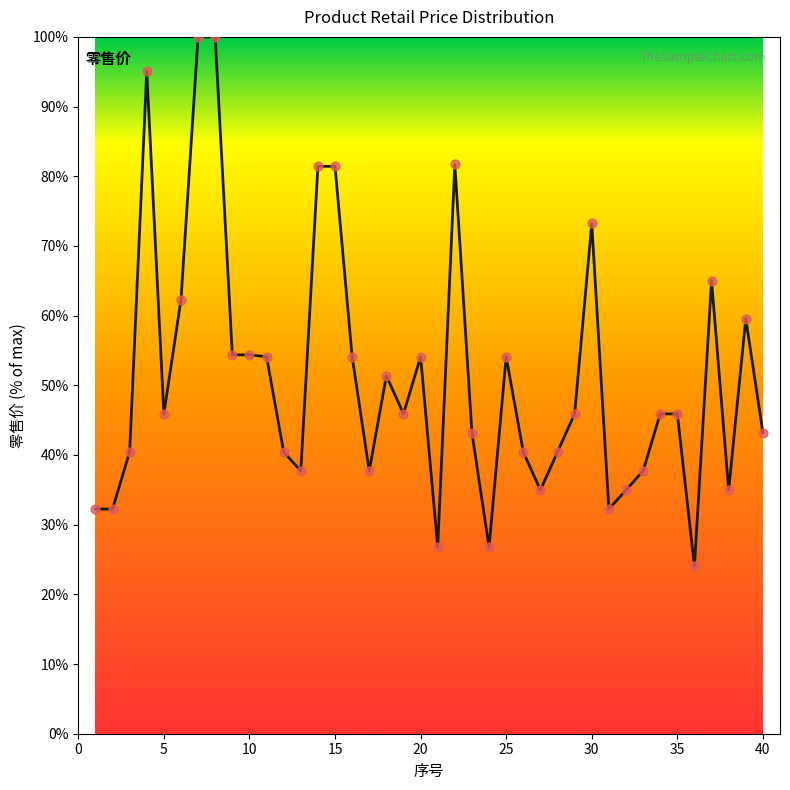

What is the difference between the maximum and minimum values?

76.0